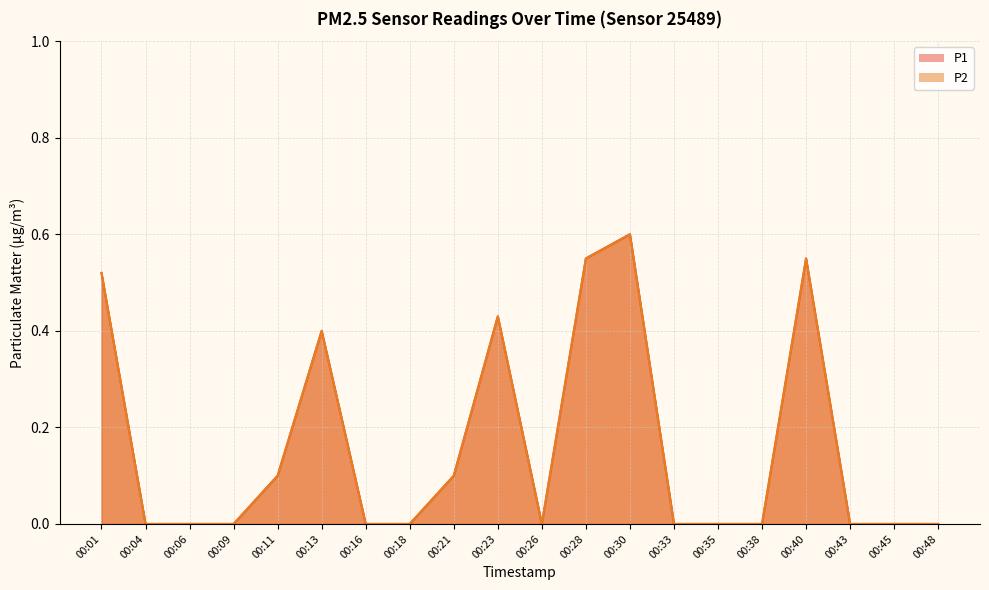

Reading left to right, extract all data points from this chart.

P1: 00:01=0.5	00:04=0.0	00:06=0.0	00:09=0.0	00:11=0.1	00:13=0.4	00:16=0.0	00:18=0.0	00:21=0.1	00:23=0.4	00:26=0.0	00:28=0.6	00:30=0.6	00:33=0.0	00:35=0.0	00:38=0.0	00:40=0.6	00:43=0.0	00:45=0.0	00:48=0.0
P2: 00:01=0.5	00:04=0.0	00:06=0.0	00:09=0.0	00:11=0.1	00:13=0.4	00:16=0.0	00:18=0.0	00:21=0.1	00:23=0.4	00:26=0.0	00:28=0.6	00:30=0.6	00:33=0.0	00:35=0.0	00:38=0.0	00:40=0.6	00:43=0.0	00:45=0.0	00:48=0.0